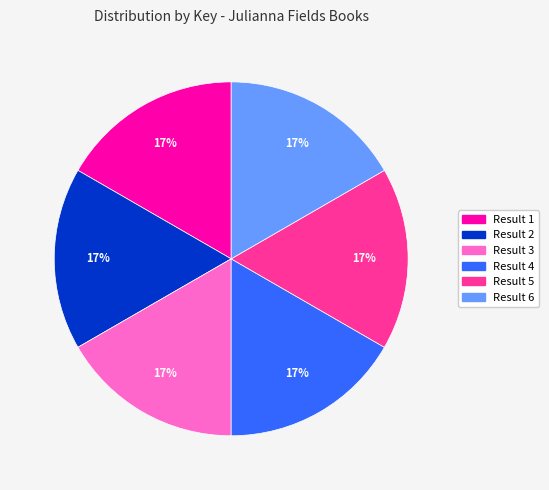

Is there a majority slice in this chart?

No